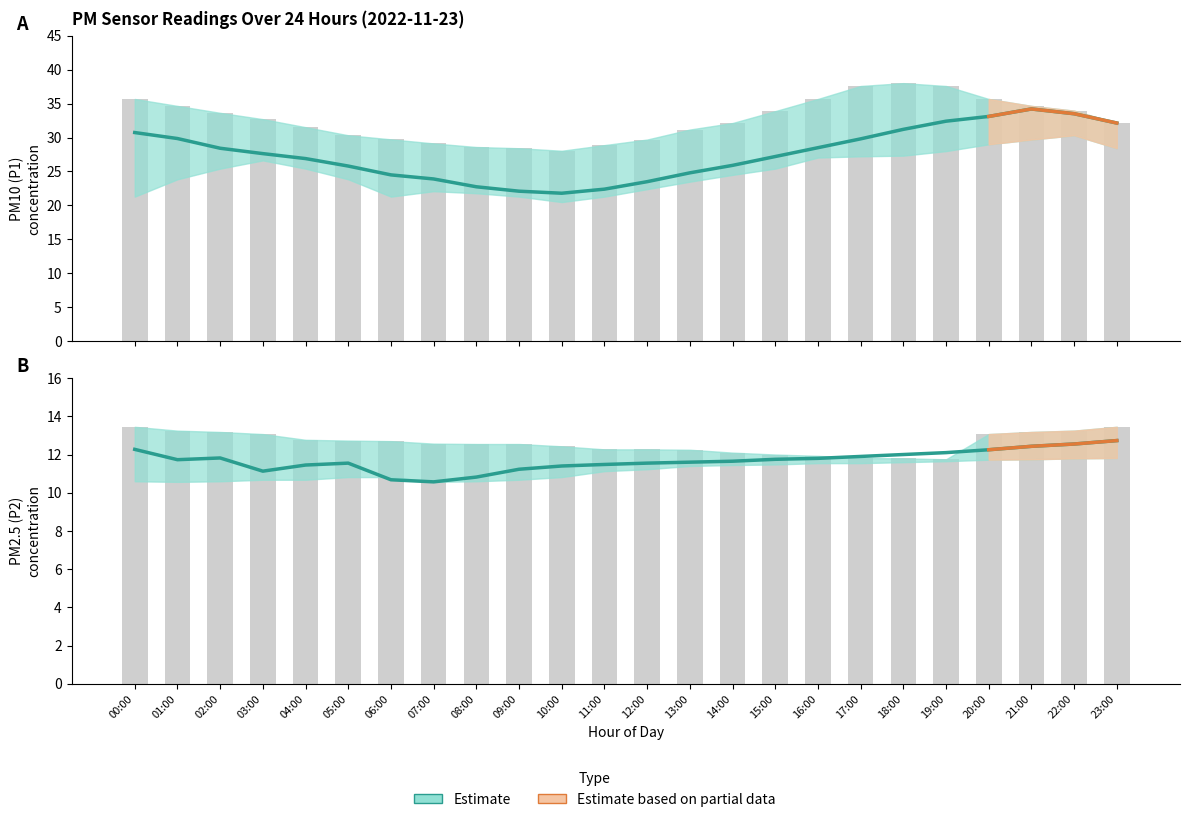

At which label does P2_upper reach its peak?

00:00